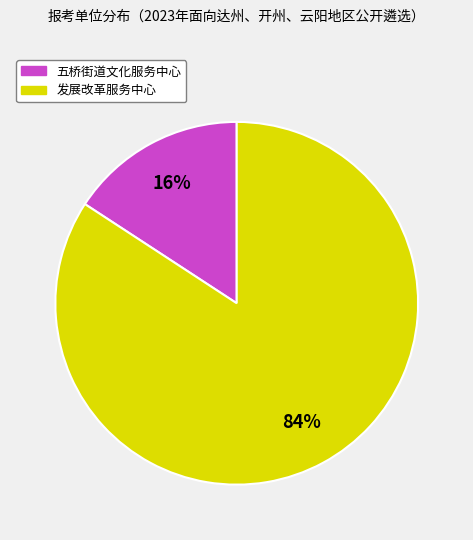

Which category has the biggest portion of the pie?

发展改革服务中心